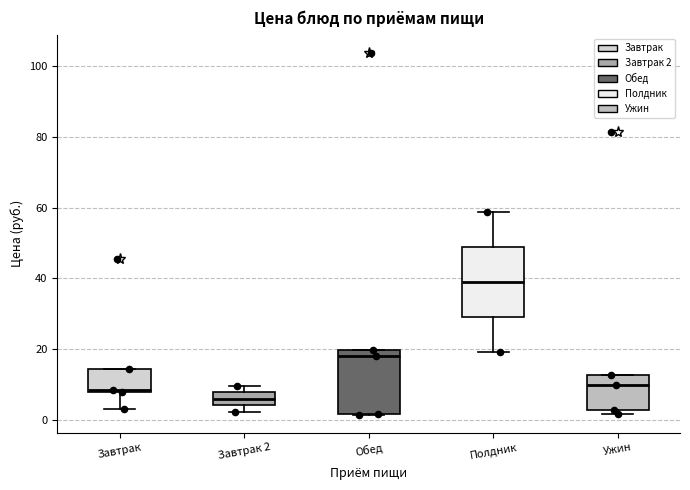

Reading left to right, read every box against the y-axis: the position of its median line, the range the box covers, and the ends of its whiskers. The values are not printed on the chart, so give them approximately, as read against the axis.

Завтрак: median 8 (just above the box's lower edge), box 8 to 14, whiskers 4 to 14
Завтрак 2: median 6, box 4 to 8, whiskers 2 to 10
Обед: median 18, box 2 to 20, whiskers 2 to 20
Полдник: median 38, box 28 to 48, whiskers 20 to 58
Ужин: median 10, box 2 to 12, whiskers 2 (just below the box's lower edge) to 12